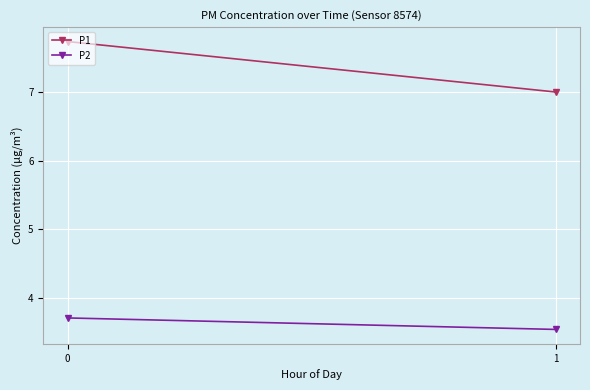

Reading right to left, what are all the values shown in this chart?

P1: 7.0	7.7
P2: 3.5	3.7